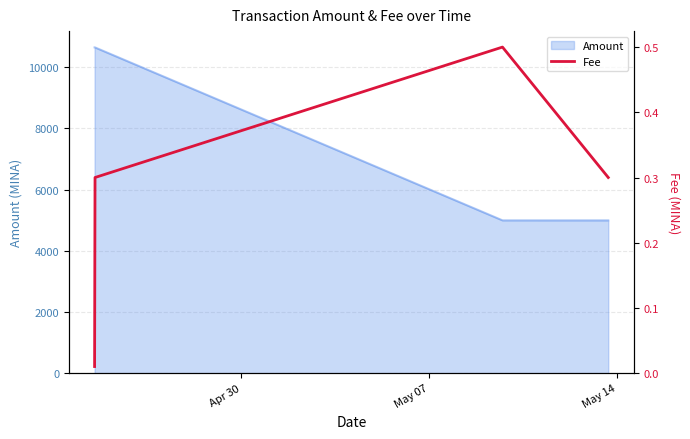

What is the maximum value for Amount?

10650.0